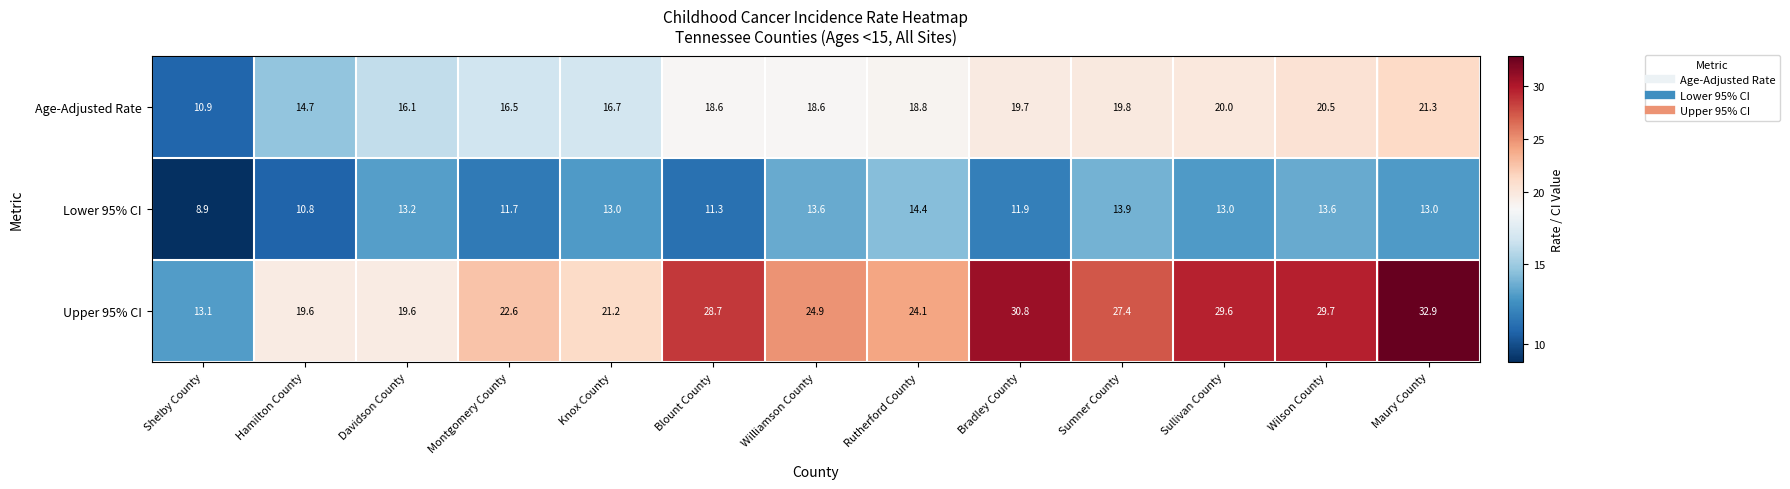

What is the total value across all series at Knox County?

50.9